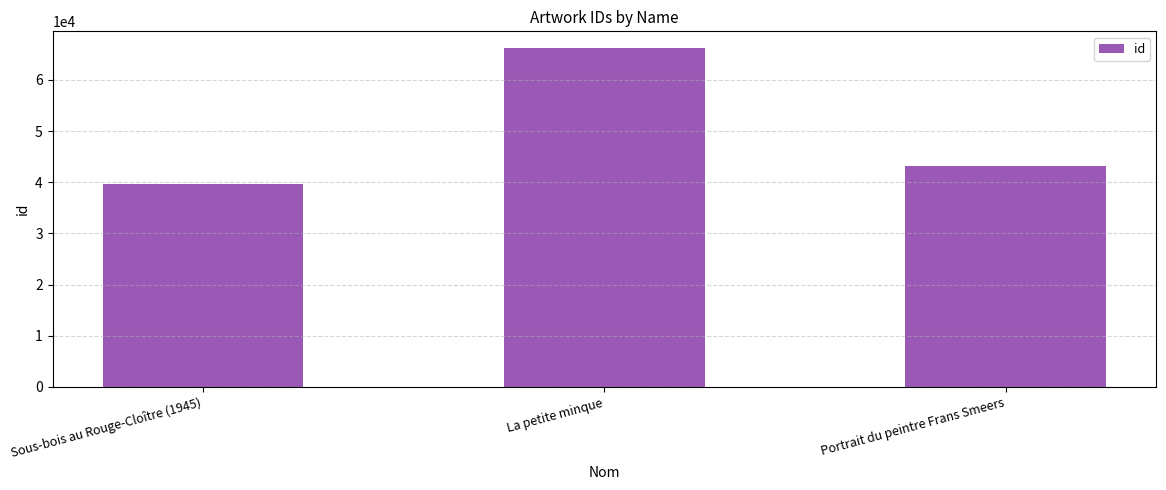

At which category does the chart reach its peak across all series?

La petite minque